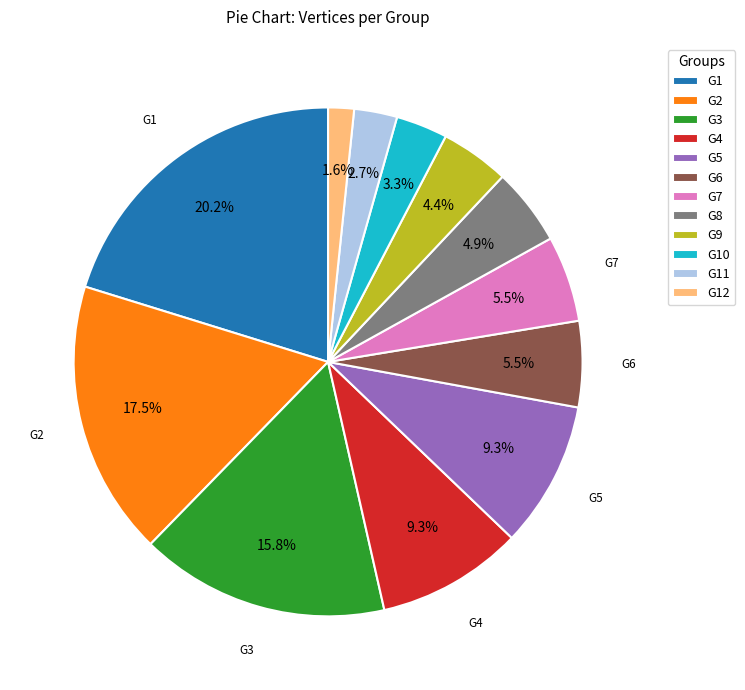

To the nearest percent, what is the difference between the largest and smallest slice percentages?

19%